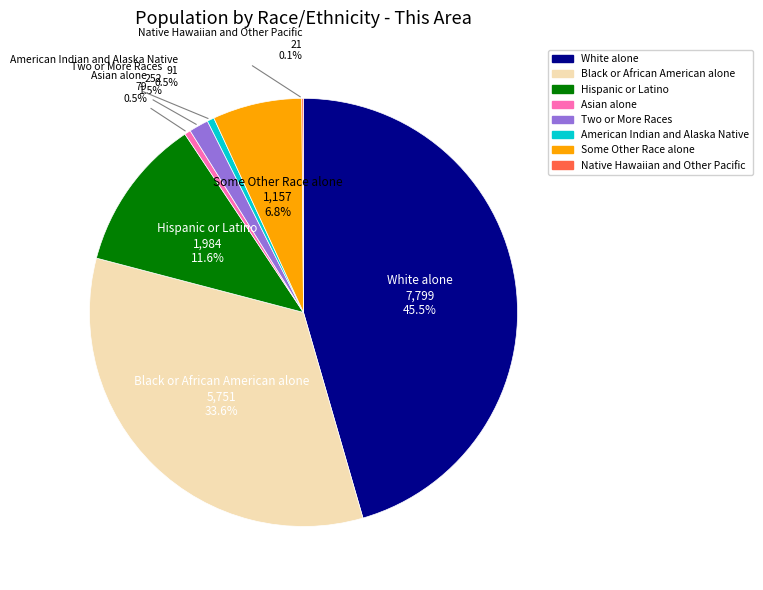

Combined, do American Indian and Alaska Native and White alone account for over 50%?

No